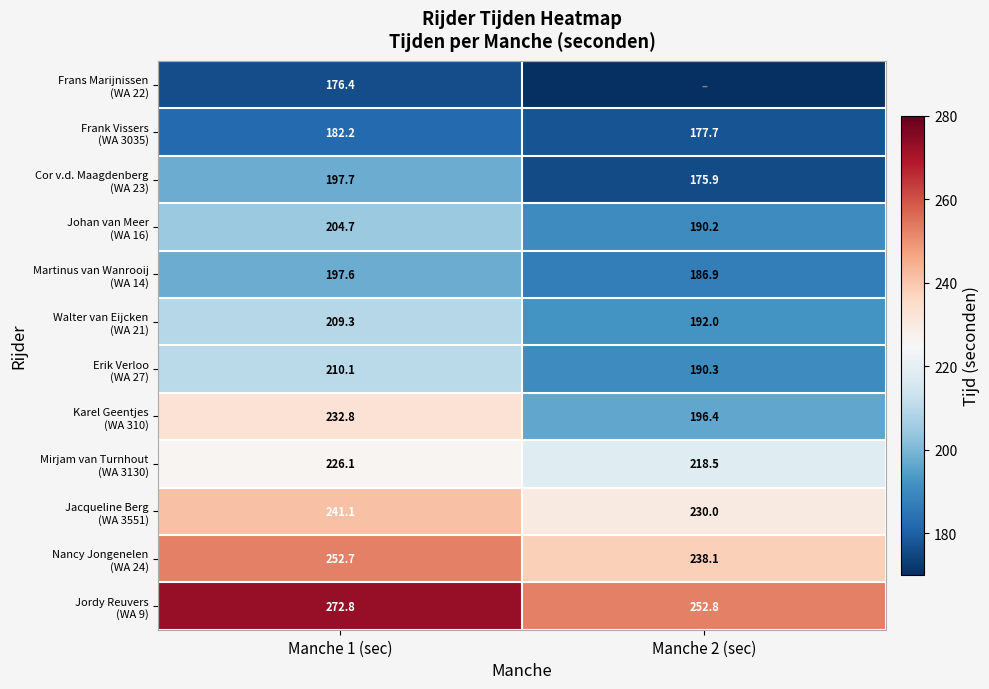

What is the difference between the highest and lowest values at Manche 1 (sec)?

96.4